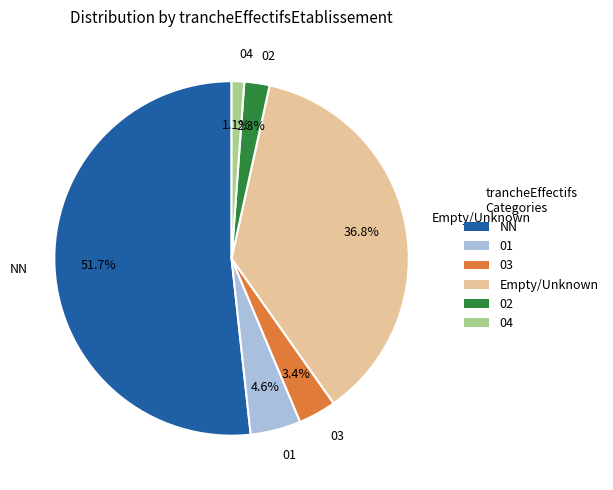

Does any single category account for the majority?

Yes